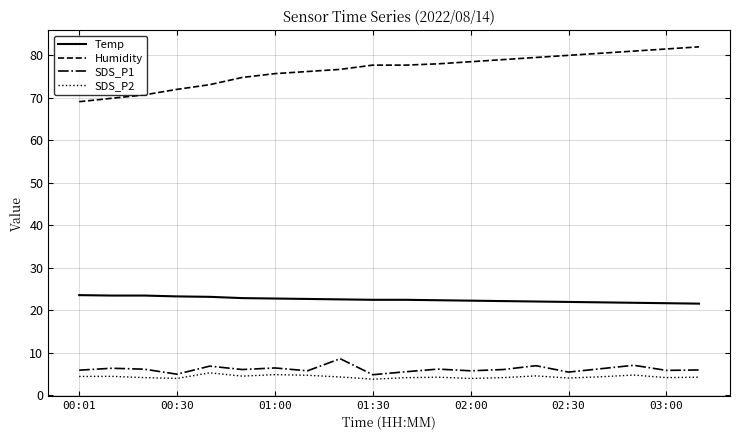

What is the difference between the maximum and second lowest values in the Temp series?

1.9